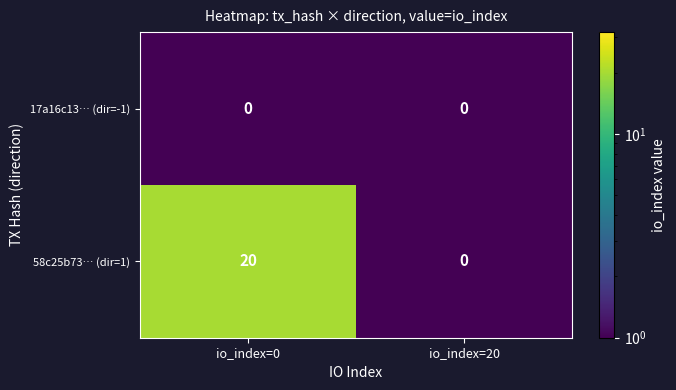

What is the difference between the 58c25b73… (dir=1) values at io_index=0 and io_index=20?

20